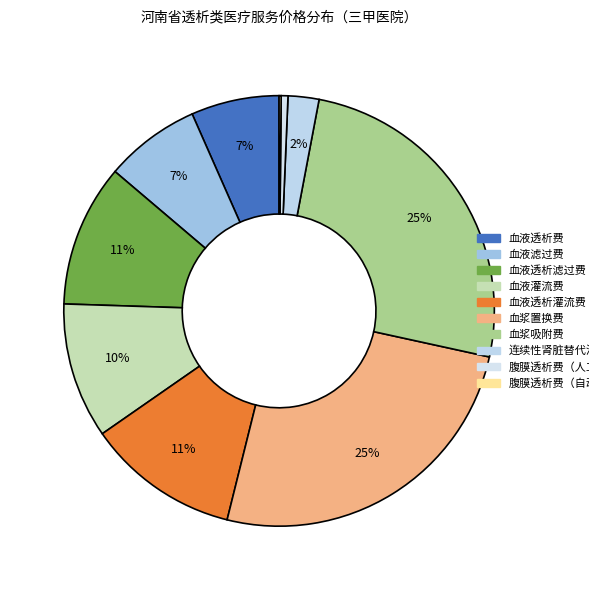

What is the change in value from 血液透析灌流费 to 连续性肾脏替代治疗费?

-359